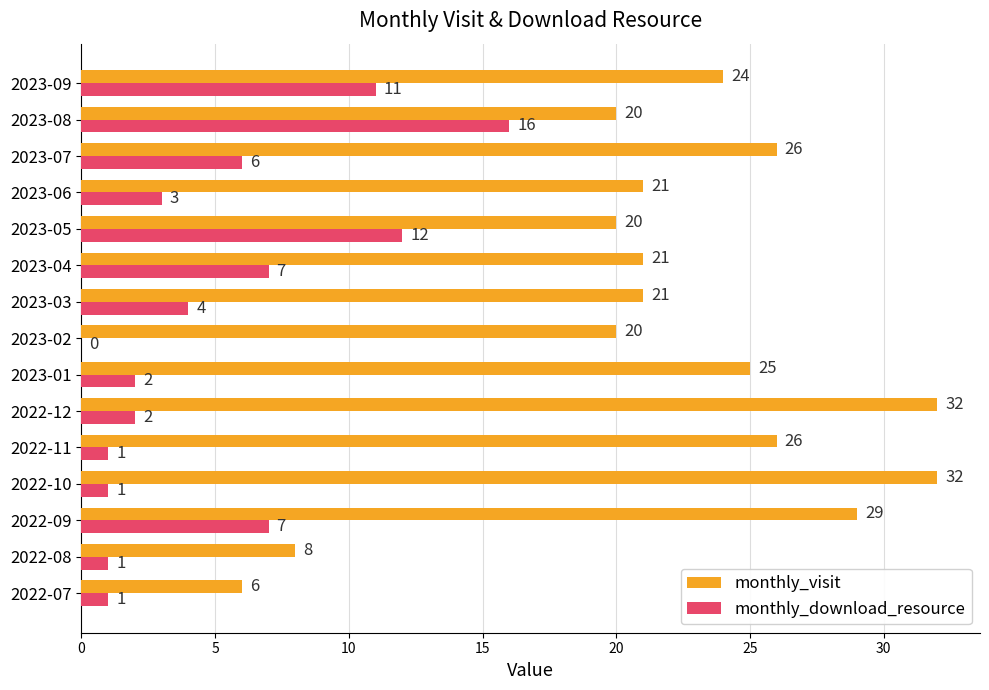

What is the average value of the monthly_download_resource series?

5